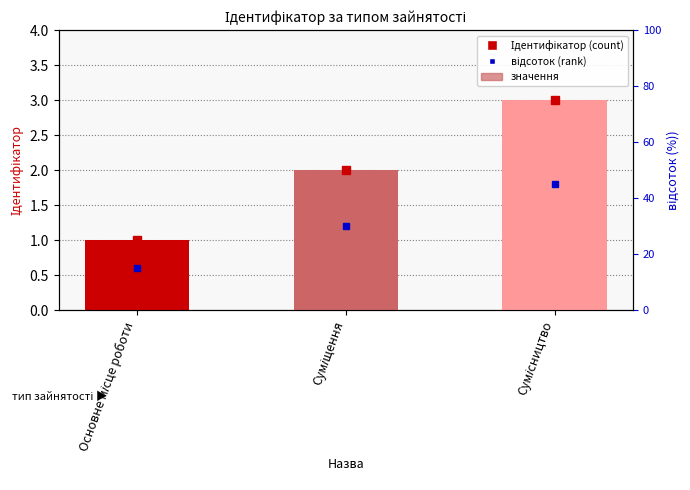

What is the label of the 2nd bar from the right?

Суміщення